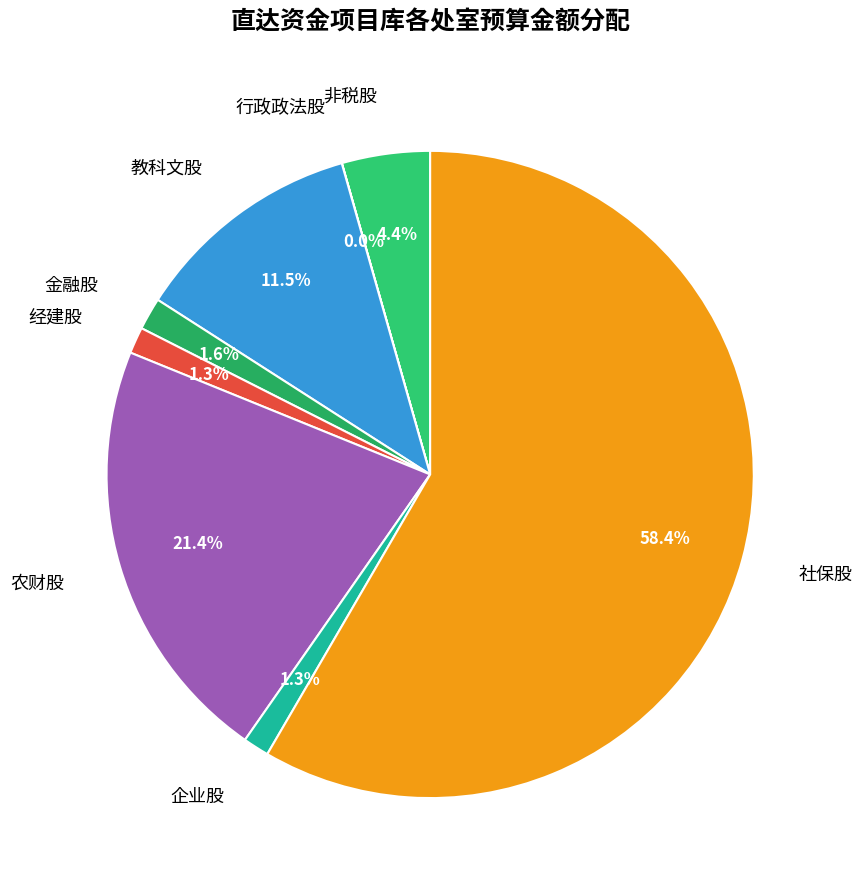

Between 企业股 and 社保股, which is larger?

社保股